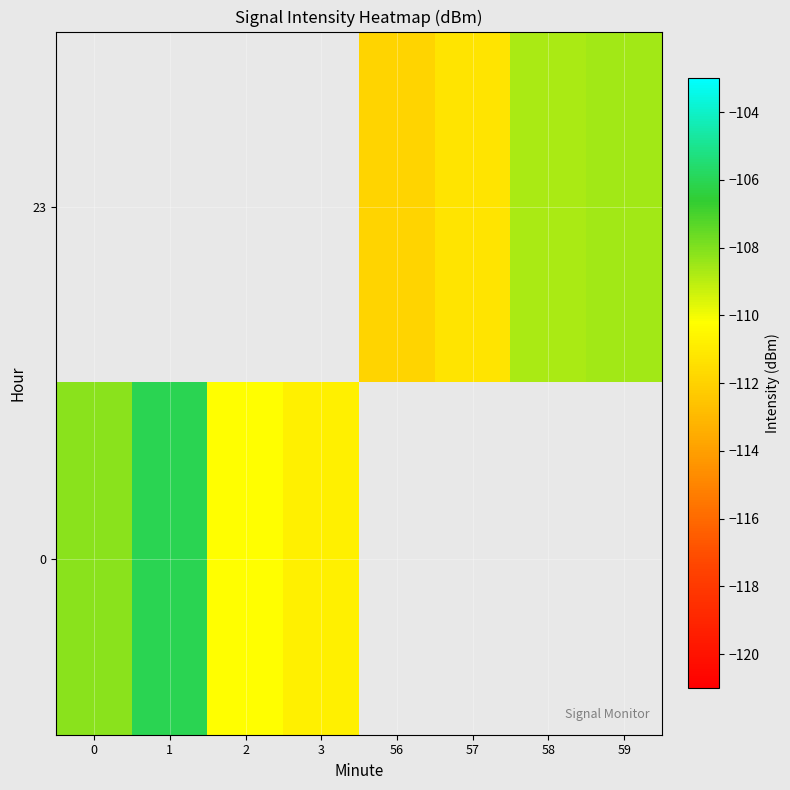

The 0 series shows -106.1 at 1. True or false?

True